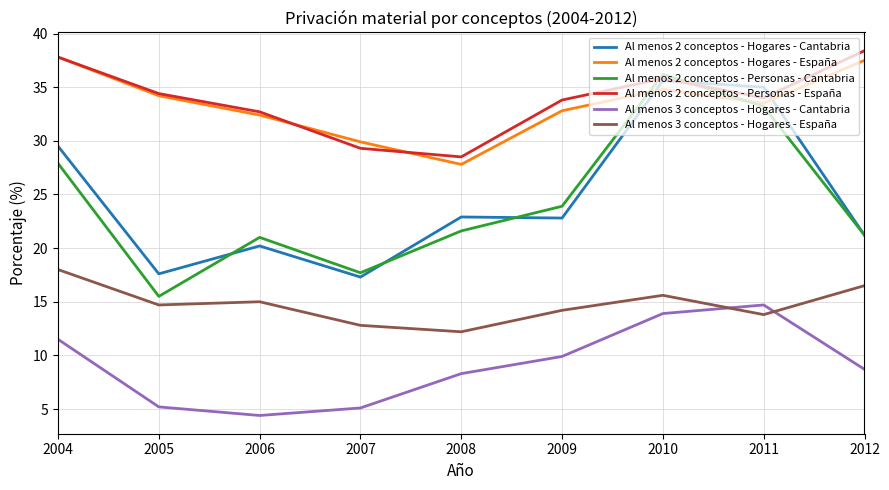

What is the average value of the Al menos 2 conceptos - Personas - Cantabria series?

24.2